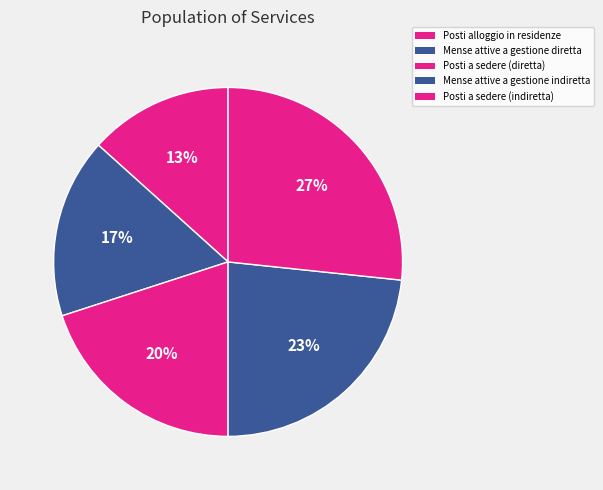

How many segments does this pie chart have?

5